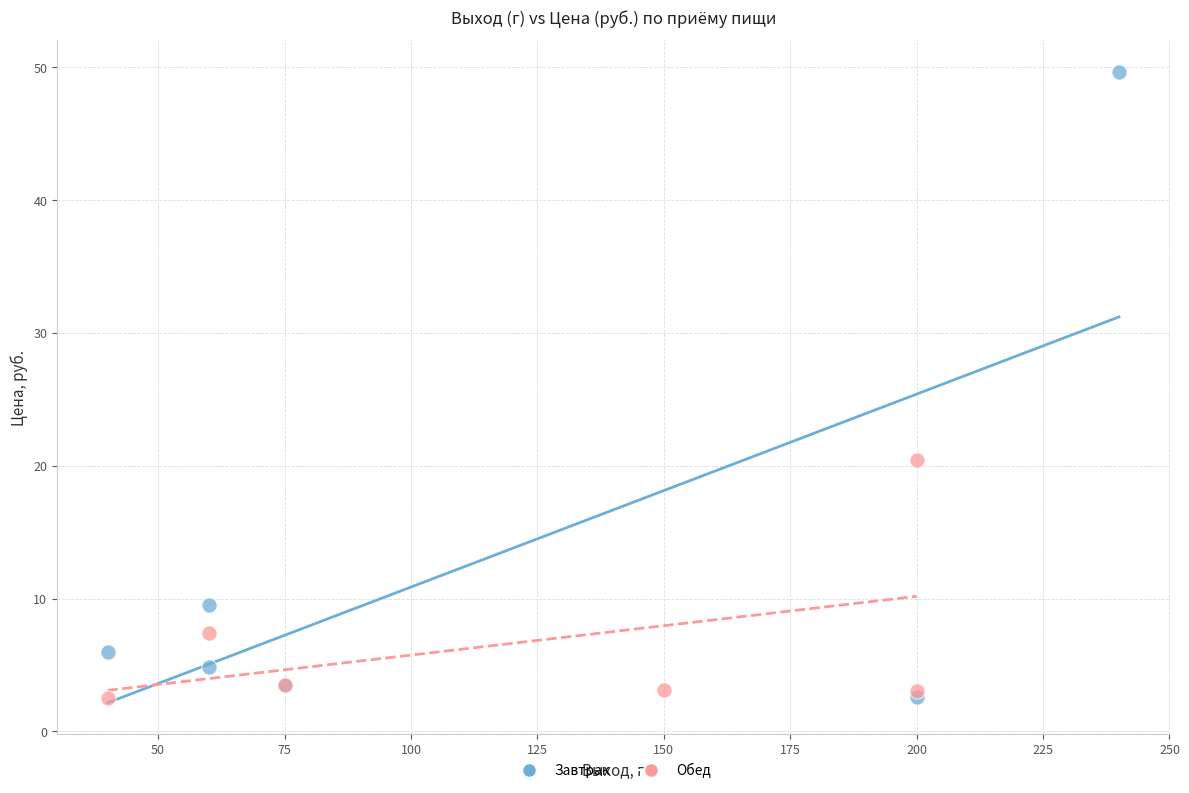

Which series contains the highest Y value?

Завтрак